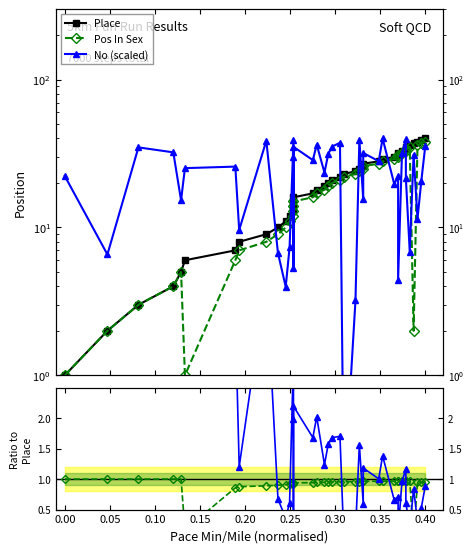

How many interior local valleys does the Pos In Sex series have?

2